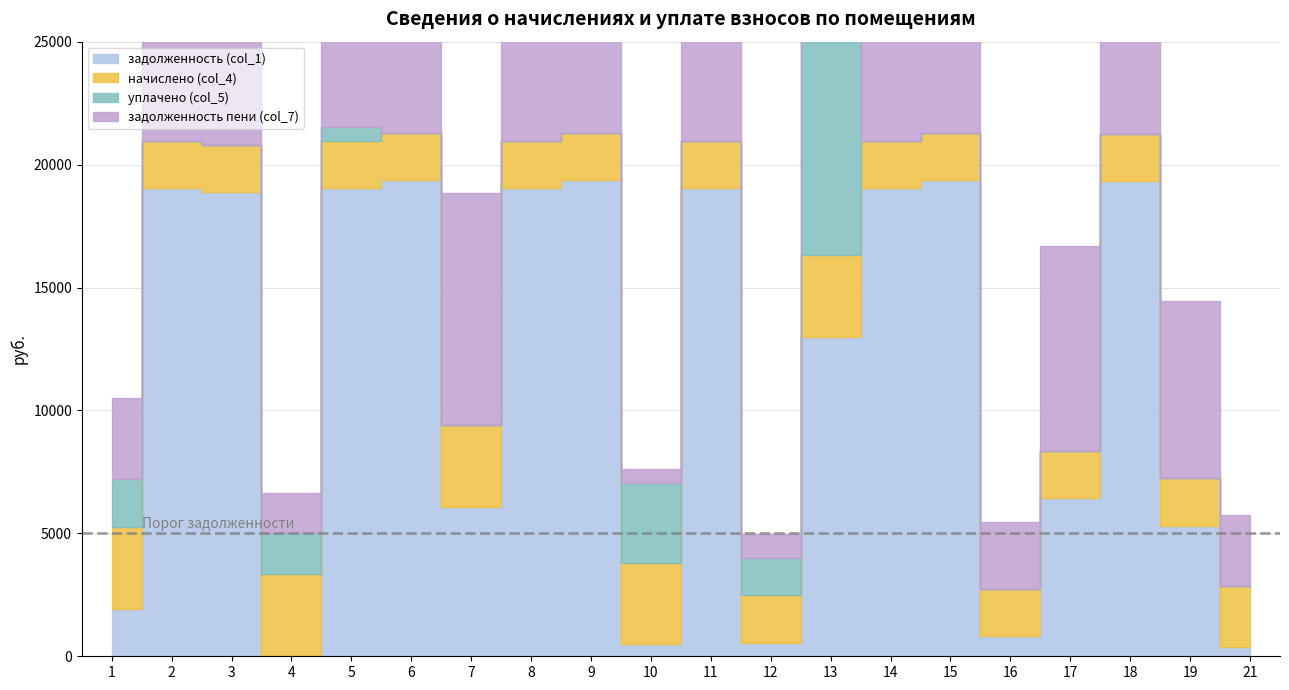

True or false: начислено (col_4) has a value of 4157.4 at 21.

False